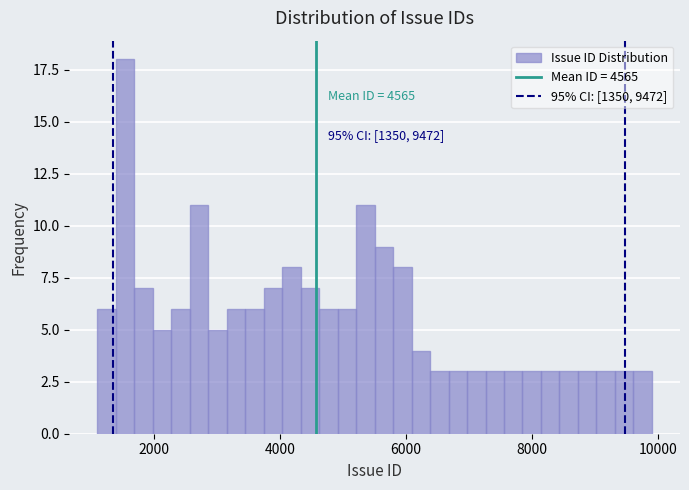

Read against the x-axis, roughly where is the centre of the tallest bar?

1600